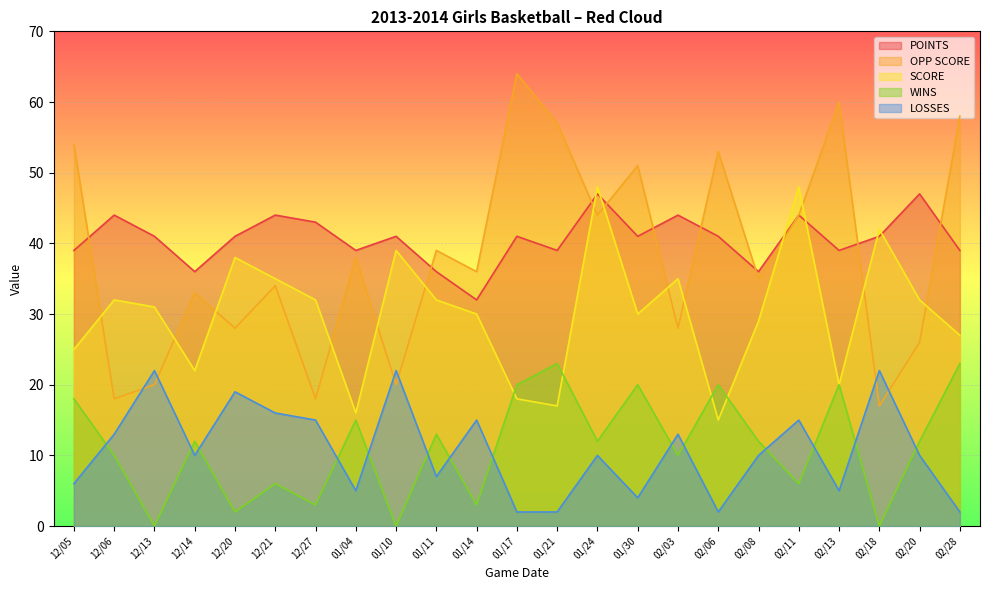

Rank the series at 02/28 from lowest to highest value.

LOSSES, WINS, SCORE, POINTS, OPP SCORE